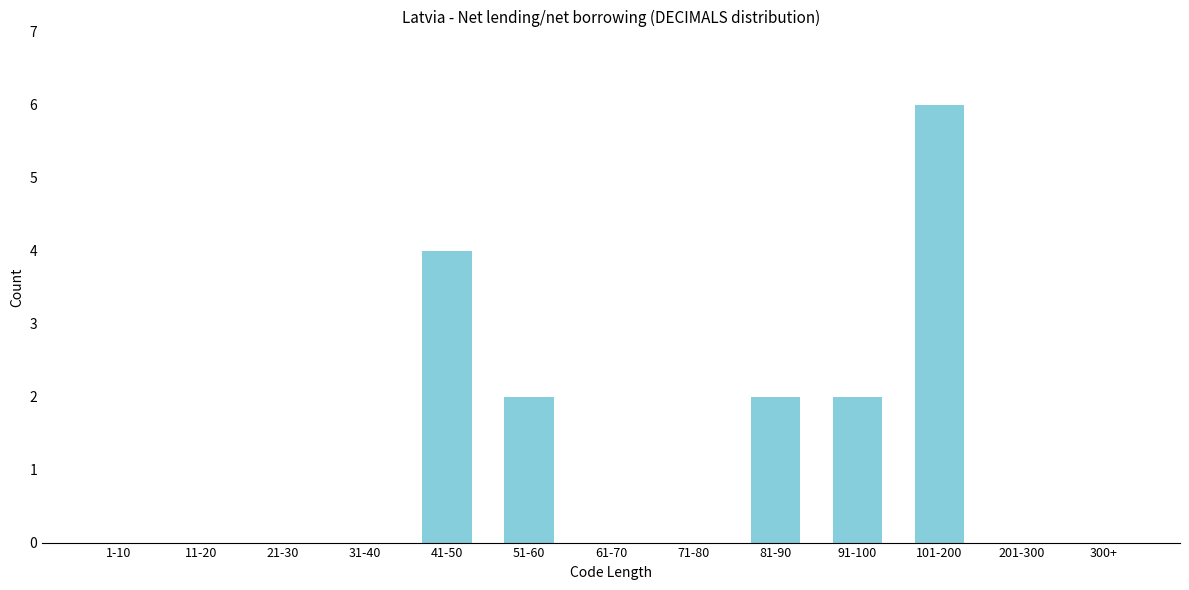

Reading left to right, what are all the values shown in this chart?

1-10=0	11-20=0	21-30=0	31-40=0	41-50=4	51-60=2	61-70=0	71-80=0	81-90=2	91-100=2	101-200=6	201-300=0	300+=0